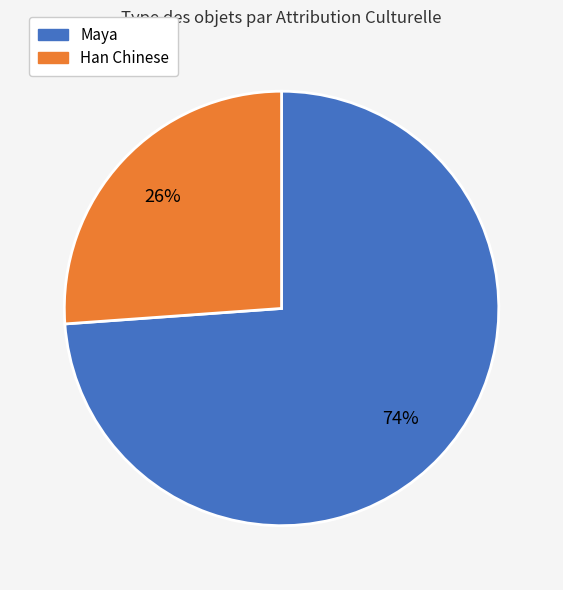

To the nearest percent, what is the difference between the largest and smallest slice percentages?

48%